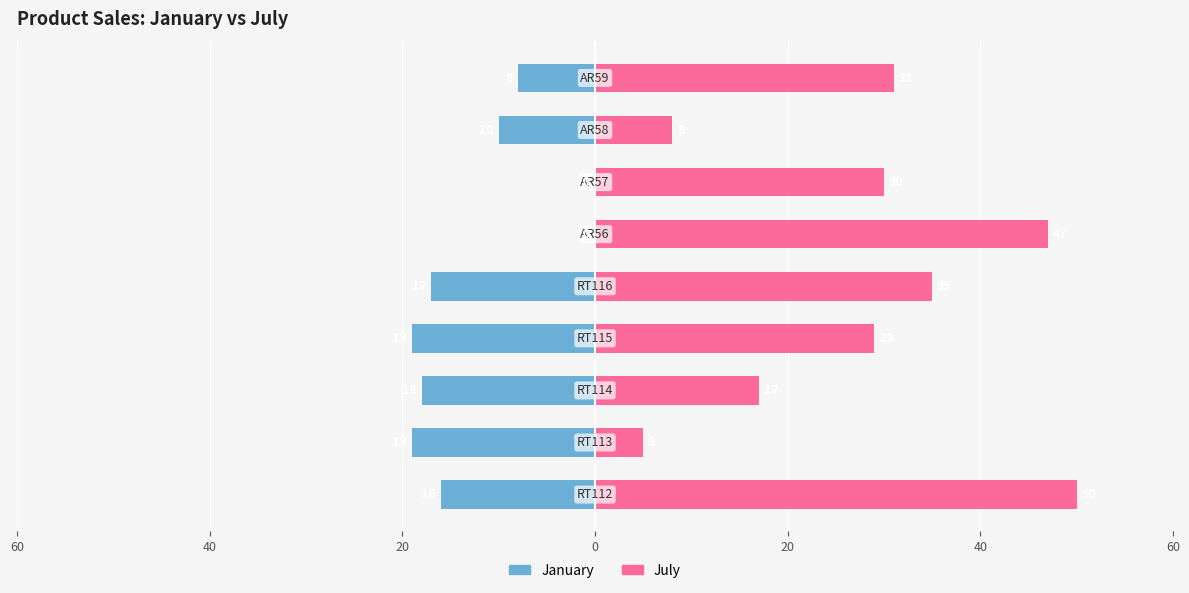

Reading left to right, list all the values displayed in this chart.

January: -16	-19	-18	-19	-17	0	0	-10	-8
July: 50	5	17	29	35	47	30	8	31